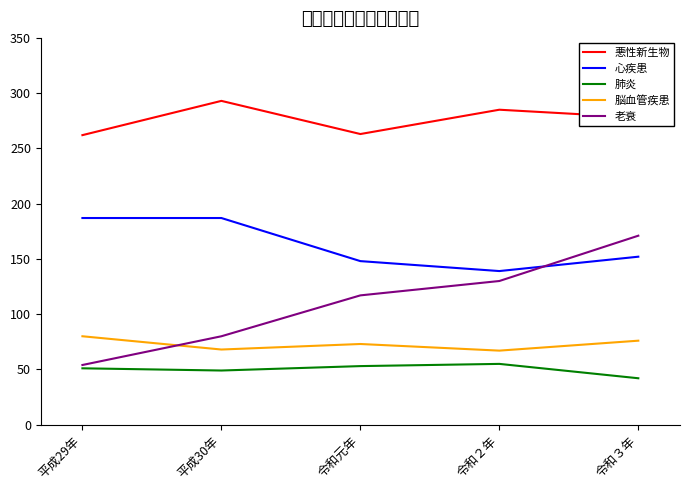

At 平成29年, list the series in order from smallest to largest.

肺炎, 老衰, 脳血管疾患, 心疾患, 悪性新生物